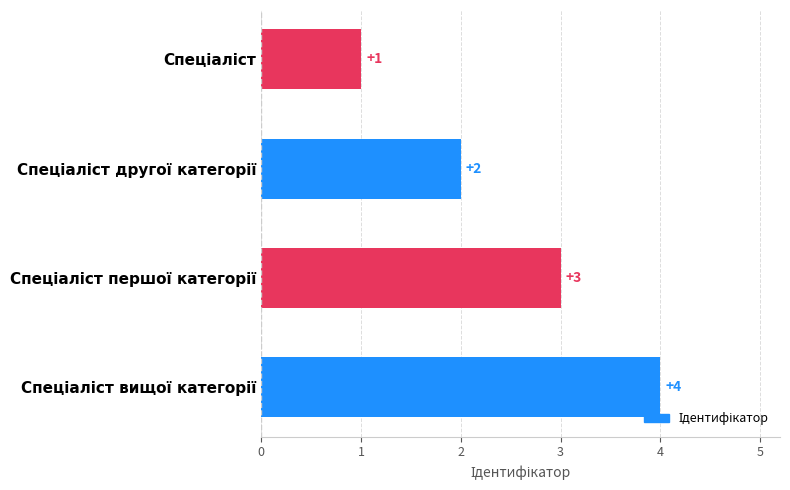

Count the values in the range 2 to 4.

3